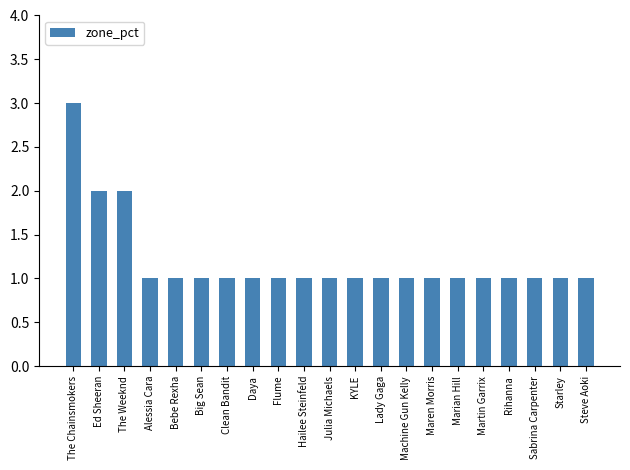

Does the chart contain any negative values?

No